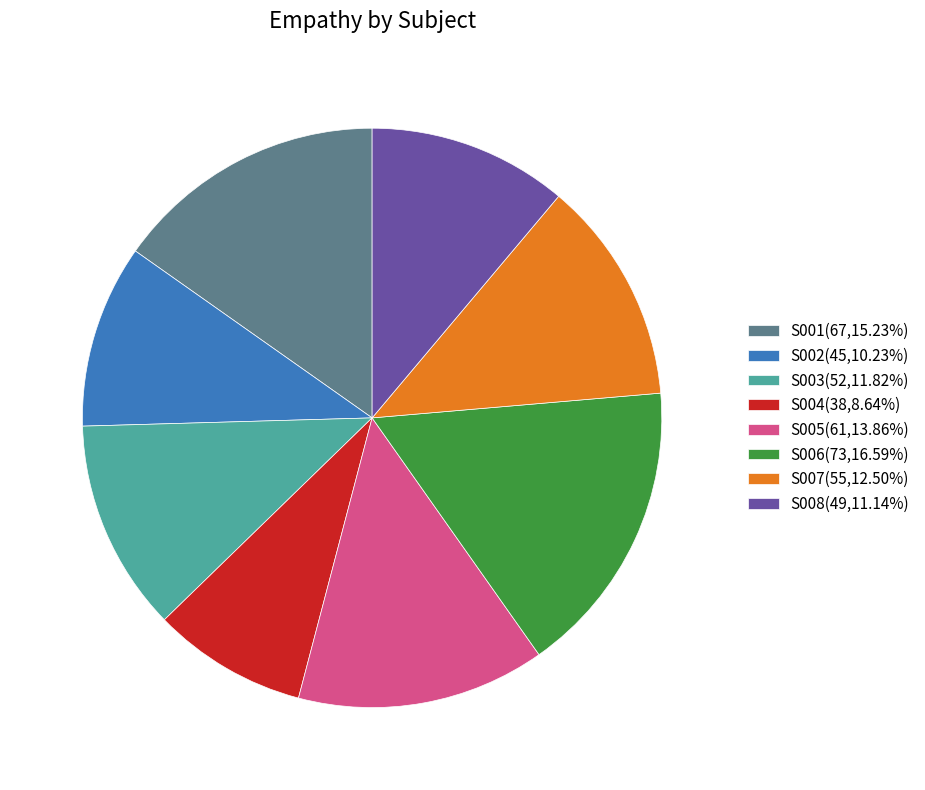

Is the sum of S004(38,8.64%) and S002(45,10.23%) greater than half?

No